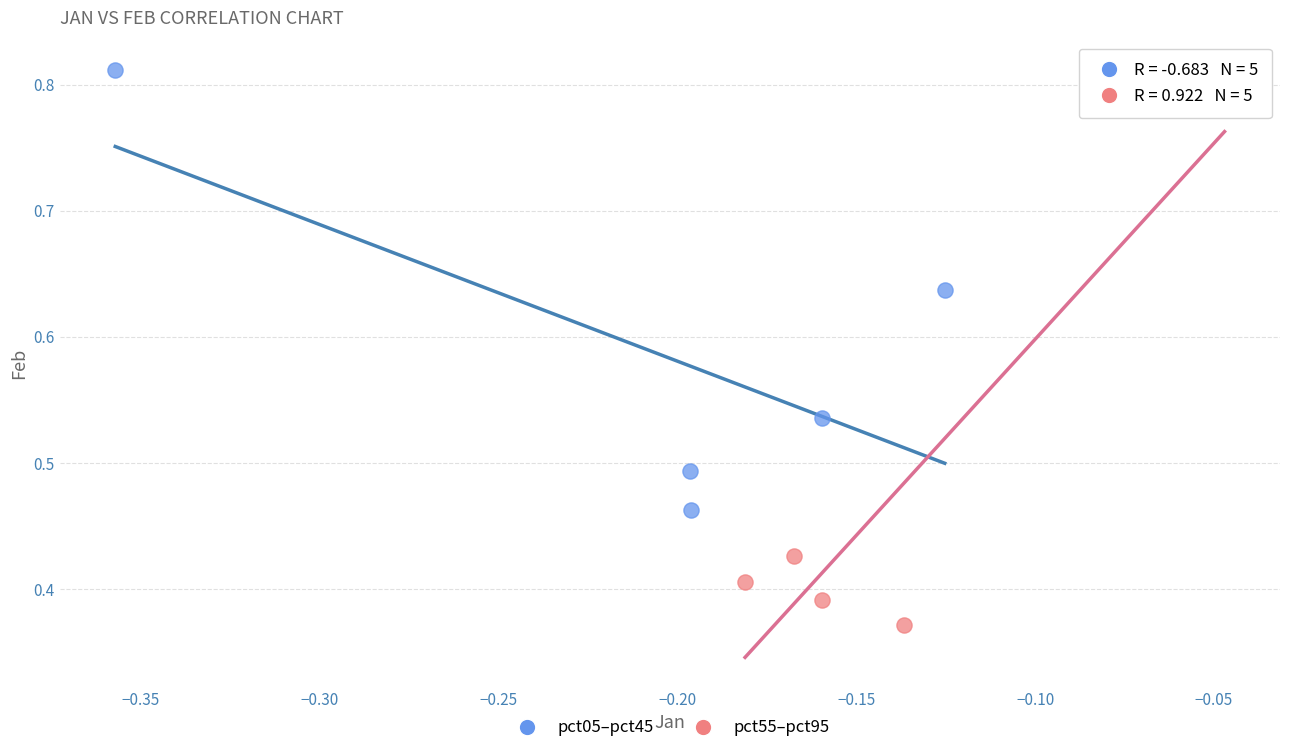

Which series reaches the minimum Y coordinate?

pct55–pct95